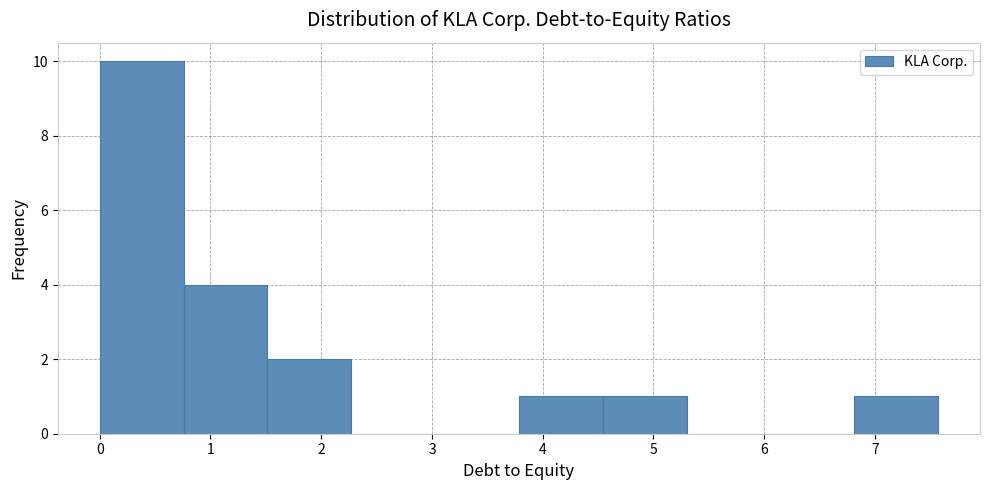

Reading left to right, list every bar in this chart as the range it spans on the x-axis followed by its height. Neither the bar edges nor the heights are printed on the chart, so give them approximately, as read against the axes.

0.0 to 0.8: 10
0.8 to 1.5: 4
1.5 to 2.3: 2
2.3 to 3.0: 0
3.0 to 3.8: 0
3.8 to 4.5: 1
4.5 to 5.3: 1
5.3 to 6.1: 0
6.1 to 6.8: 0
6.8 to 7.6: 1